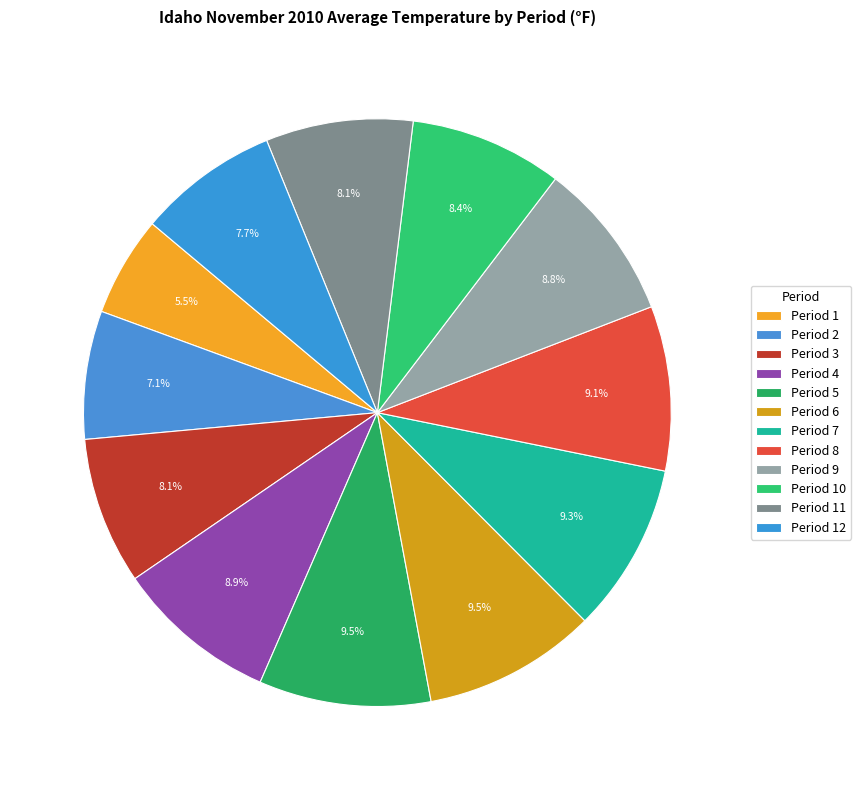

Rank the categories by value from highest to lowest.

Period 6, Period 5, Period 7, Period 8, Period 4, Period 9, Period 10, Period 3, Period 11, Period 12, Period 2, Period 1